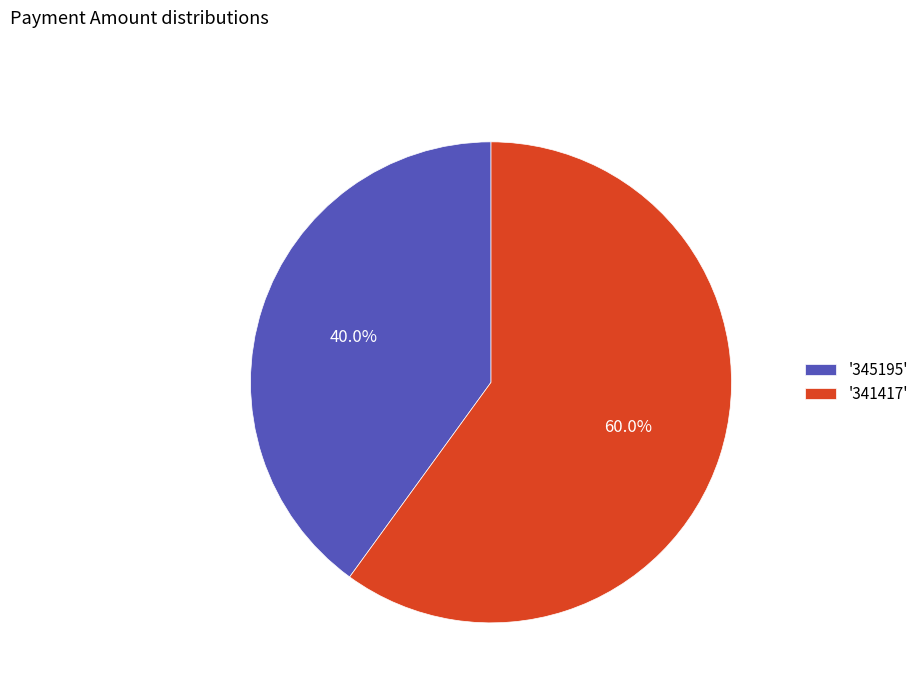

How many segments does this pie chart have?

2